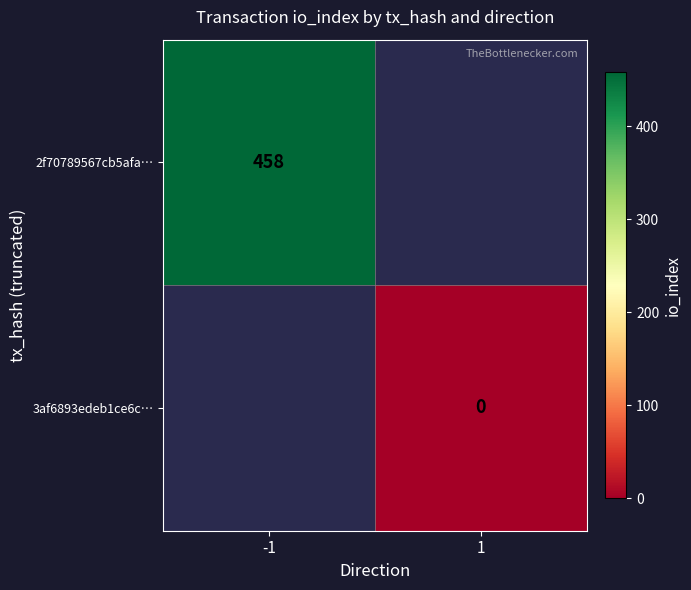

True or false: 2f70789567cb5afa… has a value of 154.4 at -1.

False